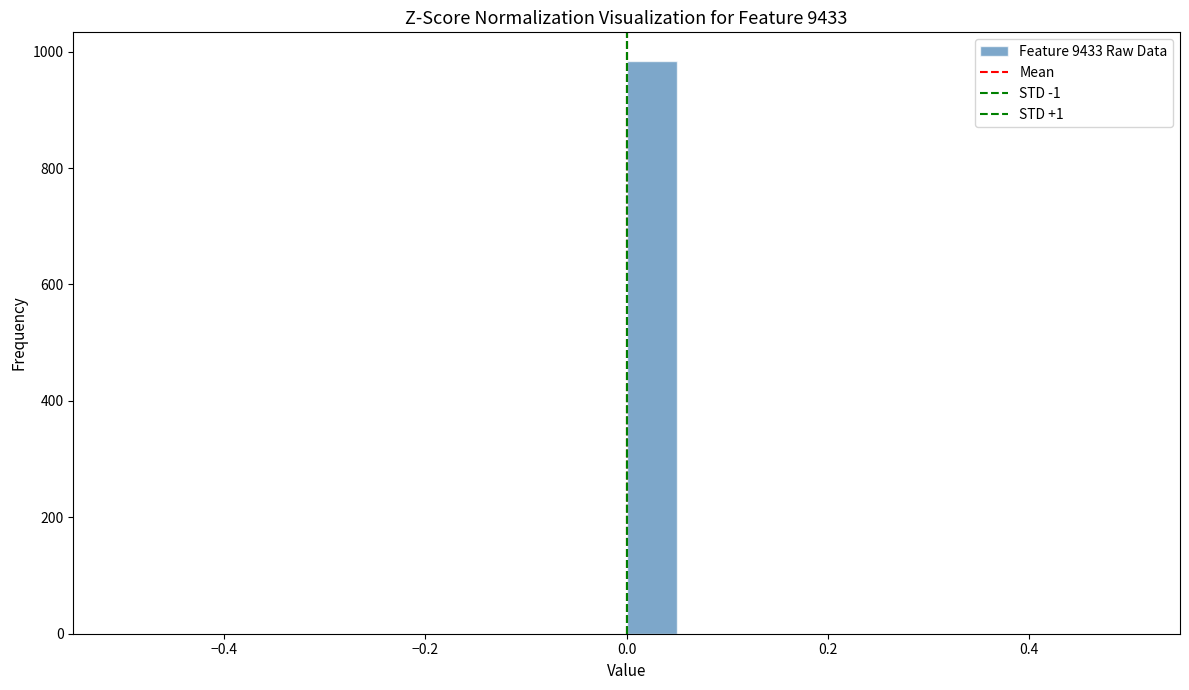

Around what value on the x-axis is the tallest bar? Give the approximate position of its centre, as read against the axis.

0.02